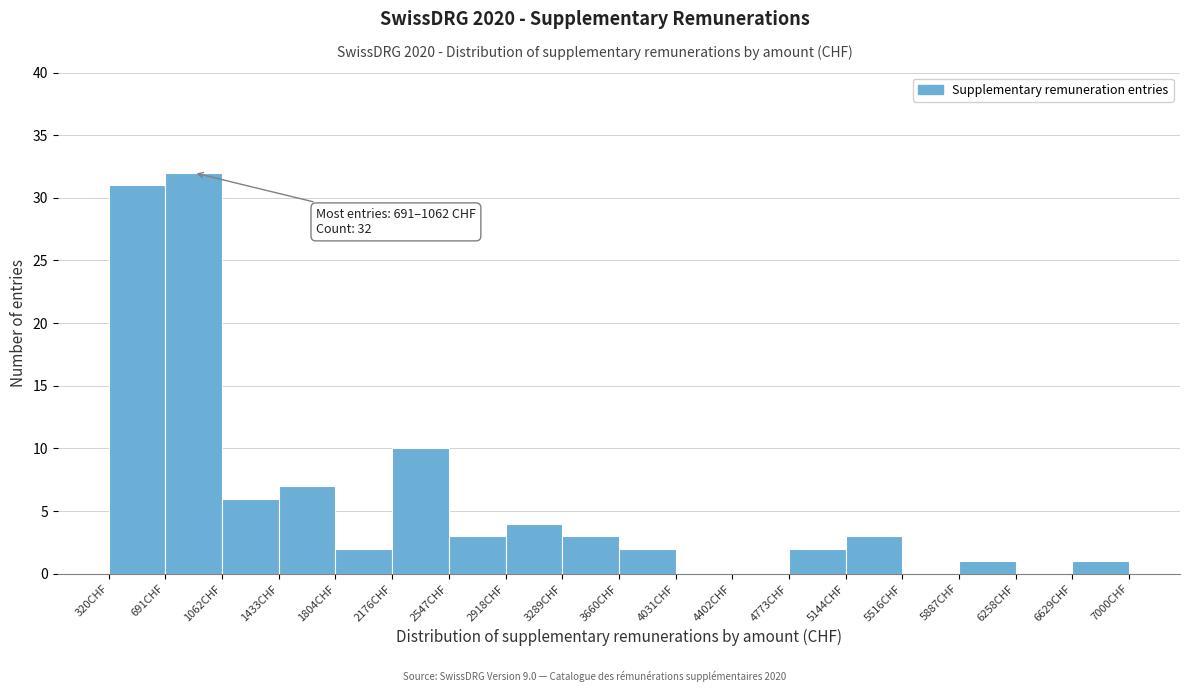

Over which range of the x-axis is the bar tallest?

700 to 1050